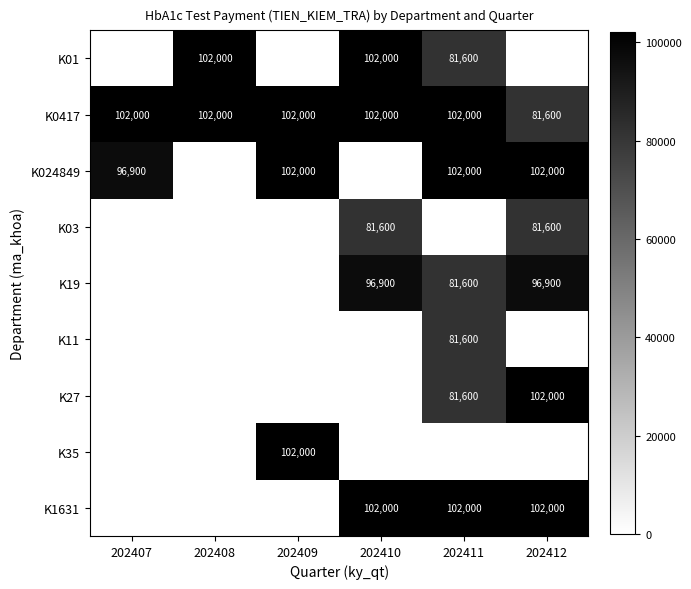

Is the value of K03 at 202412 greater than the value of K0417 at 202411?

No